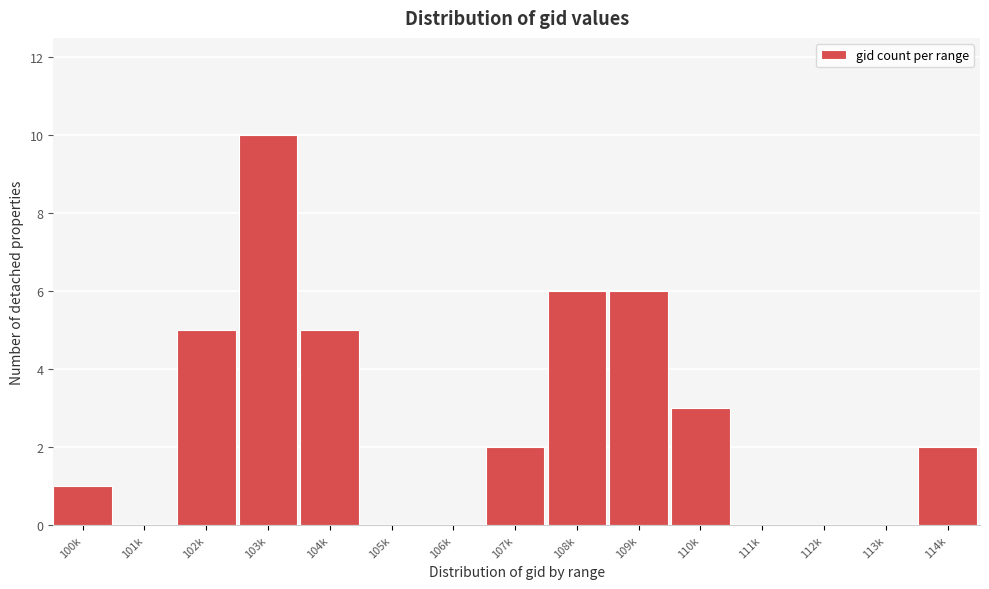

Reading left to right, list all the values displayed in this chart.

100k=1	101k=0	102k=5	103k=10	104k=5	105k=0	106k=0	107k=2	108k=6	109k=6	110k=3	111k=0	112k=0	113k=0	114k=2